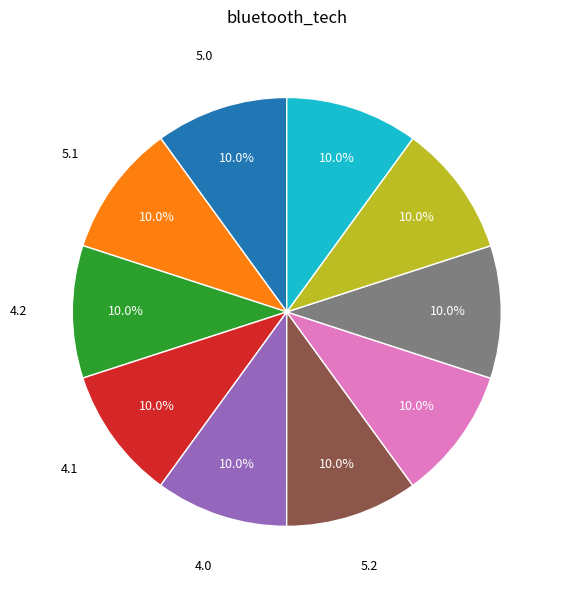

How many segments does this pie chart have?

10